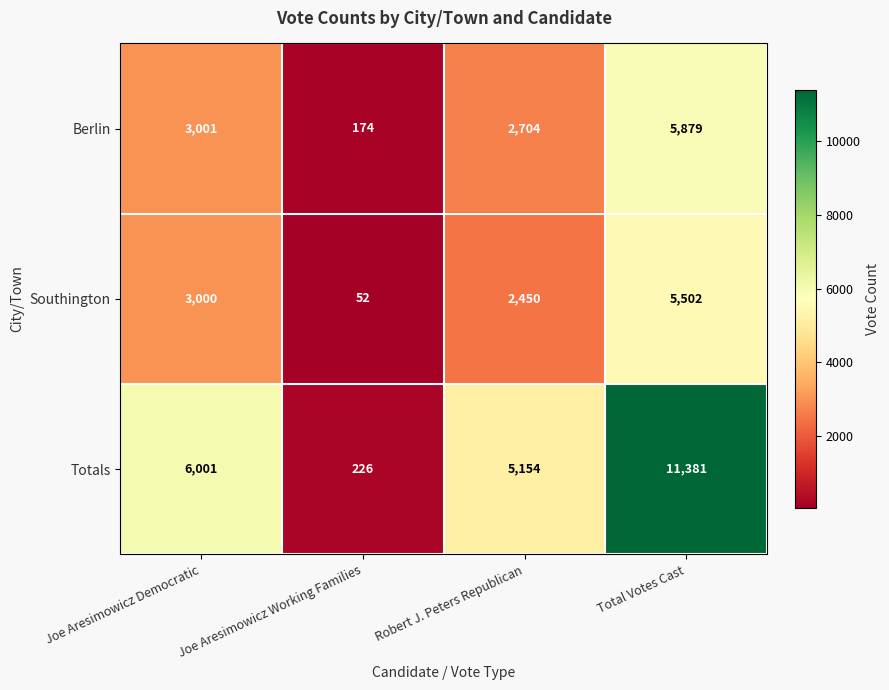

Rank the series at Joe Aresimowicz Democratic from lowest to highest value.

Southington, Berlin, Totals